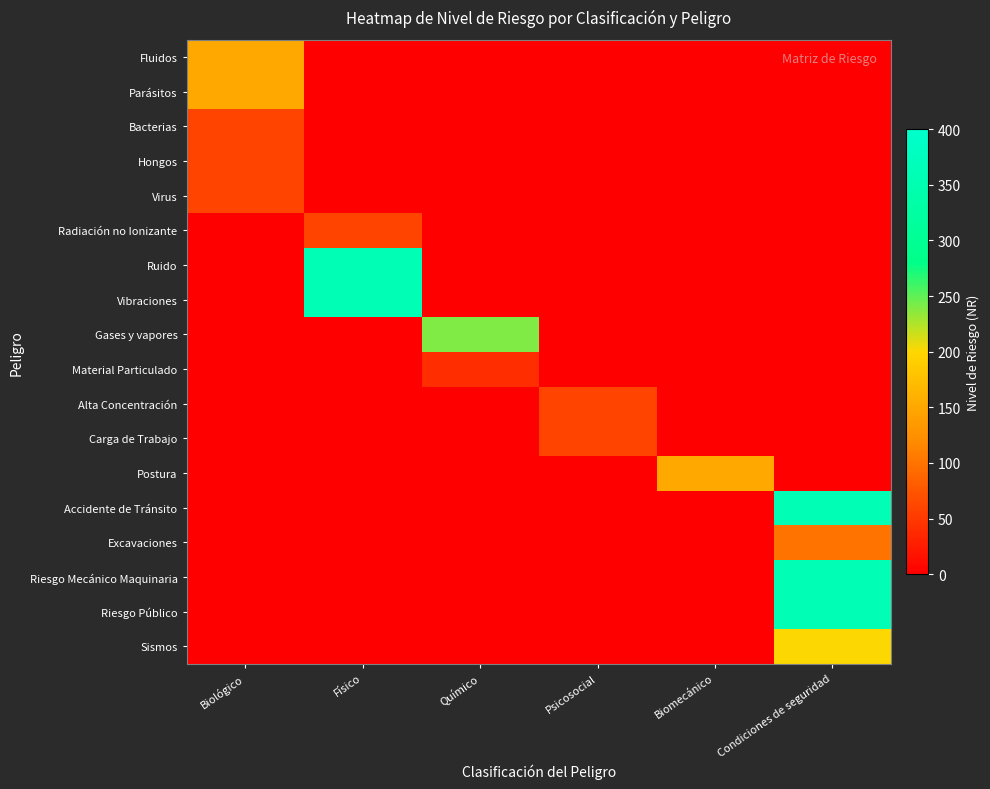

Reading left to right, list all the values displayed in this chart.

Fluidos: Biológico=150	Físico=0	Químico=0	Psicosocial=0	Biomecánico=0	Condiciones de seguridad=0
Parásitos: Biológico=150	Físico=0	Químico=0	Psicosocial=0	Biomecánico=0	Condiciones de seguridad=0
Bacterias: Biológico=60	Físico=0	Químico=0	Psicosocial=0	Biomecánico=0	Condiciones de seguridad=0
Hongos: Biológico=60	Físico=0	Químico=0	Psicosocial=0	Biomecánico=0	Condiciones de seguridad=0
Virus: Biológico=60	Físico=0	Químico=0	Psicosocial=0	Biomecánico=0	Condiciones de seguridad=0
Radiación no Ionizante: Biológico=0	Físico=60	Químico=0	Psicosocial=0	Biomecánico=0	Condiciones de seguridad=0
Ruido: Biológico=0	Físico=360	Químico=0	Psicosocial=0	Biomecánico=0	Condiciones de seguridad=0
Vibraciones: Biológico=0	Físico=360	Químico=0	Psicosocial=0	Biomecánico=0	Condiciones de seguridad=0
Gases y vapores: Biológico=0	Físico=0	Químico=240	Psicosocial=0	Biomecánico=0	Condiciones de seguridad=0
Material Particulado: Biológico=0	Físico=0	Químico=40	Psicosocial=0	Biomecánico=0	Condiciones de seguridad=0
Alta Concentración: Biológico=0	Físico=0	Químico=0	Psicosocial=60	Biomecánico=0	Condiciones de seguridad=0
Carga de Trabajo: Biológico=0	Físico=0	Químico=0	Psicosocial=60	Biomecánico=0	Condiciones de seguridad=0
Postura: Biológico=0	Físico=0	Químico=0	Psicosocial=0	Biomecánico=150	Condiciones de seguridad=0
Accidente de Tránsito: Biológico=0	Físico=0	Químico=0	Psicosocial=0	Biomecánico=0	Condiciones de seguridad=360
Excavaciones: Biológico=0	Físico=0	Químico=0	Psicosocial=0	Biomecánico=0	Condiciones de seguridad=100
Riesgo Mecánico Maquinaria: Biológico=0	Físico=0	Químico=0	Psicosocial=0	Biomecánico=0	Condiciones de seguridad=360
Riesgo Público: Biológico=0	Físico=0	Químico=0	Psicosocial=0	Biomecánico=0	Condiciones de seguridad=360
Sismos: Biológico=0	Físico=0	Químico=0	Psicosocial=0	Biomecánico=0	Condiciones de seguridad=200